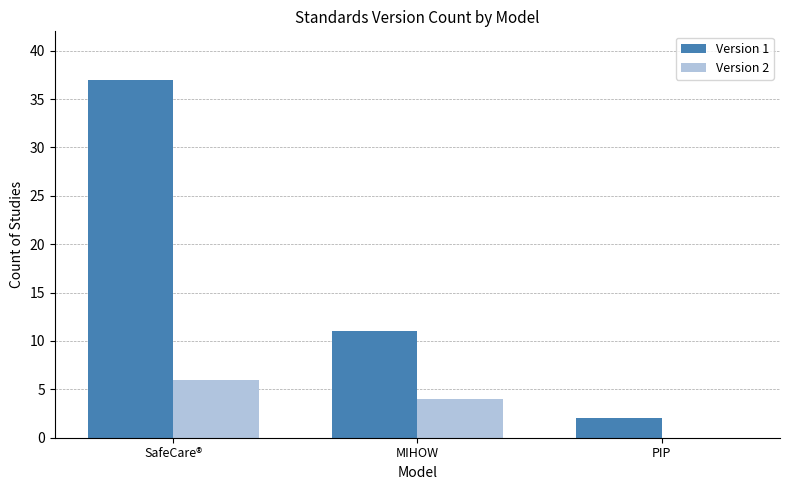

What is the sum of all Version 1 values?

50